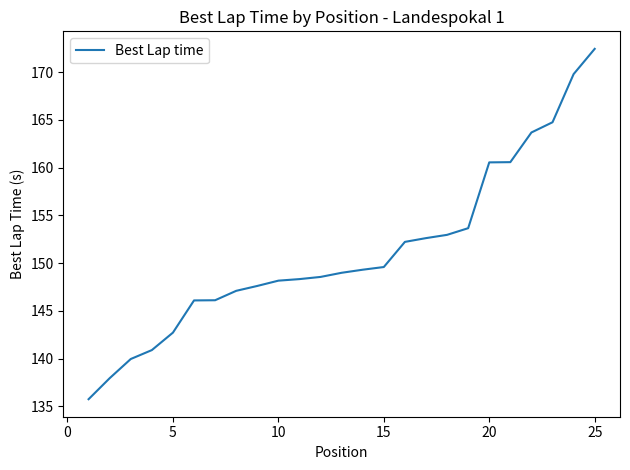

What is the maximum value shown in the chart?

172.5